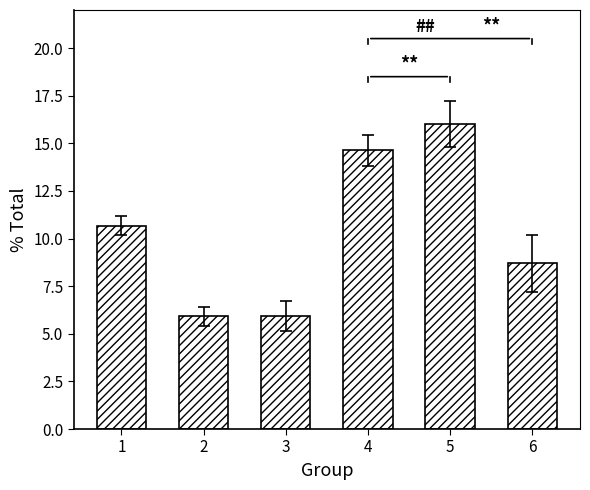

What is the value of the 6th bar from the left?

8.7